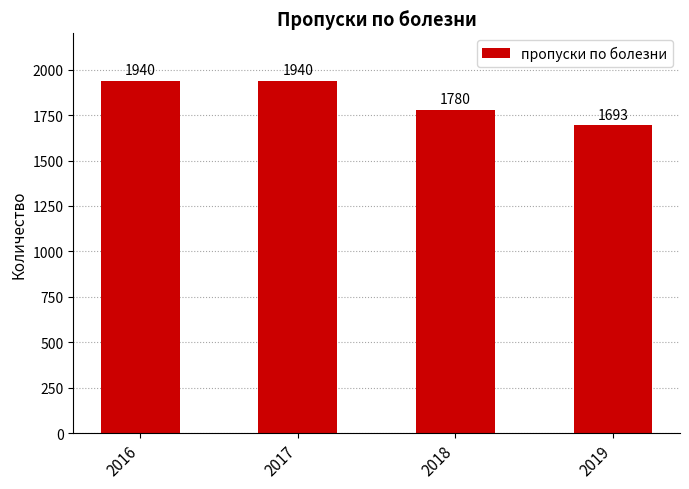

Where is the data nearest to the value 1816?

2018